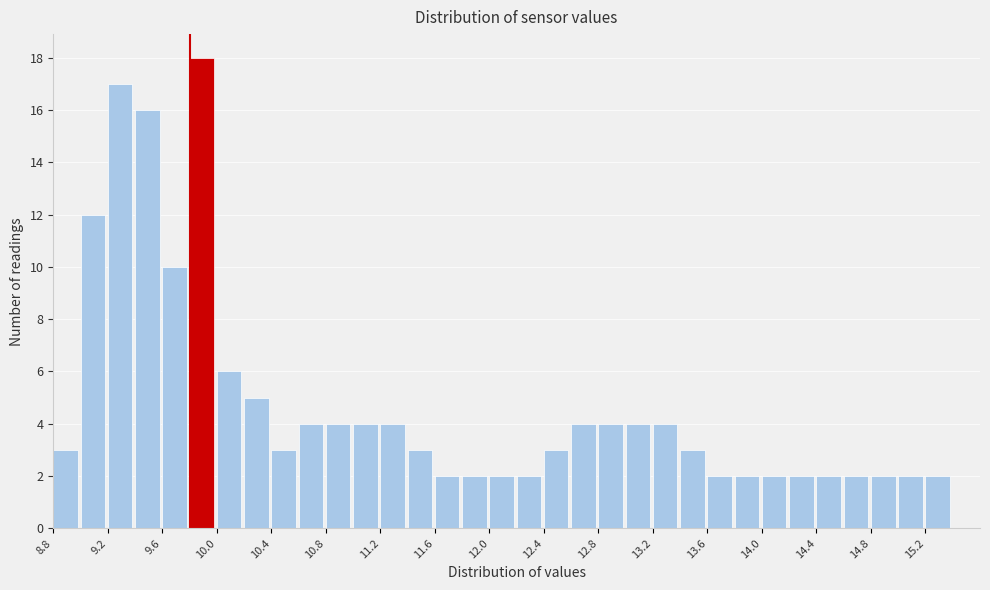

Which range on the x-axis has the tallest bar?

9.8 to 10.0